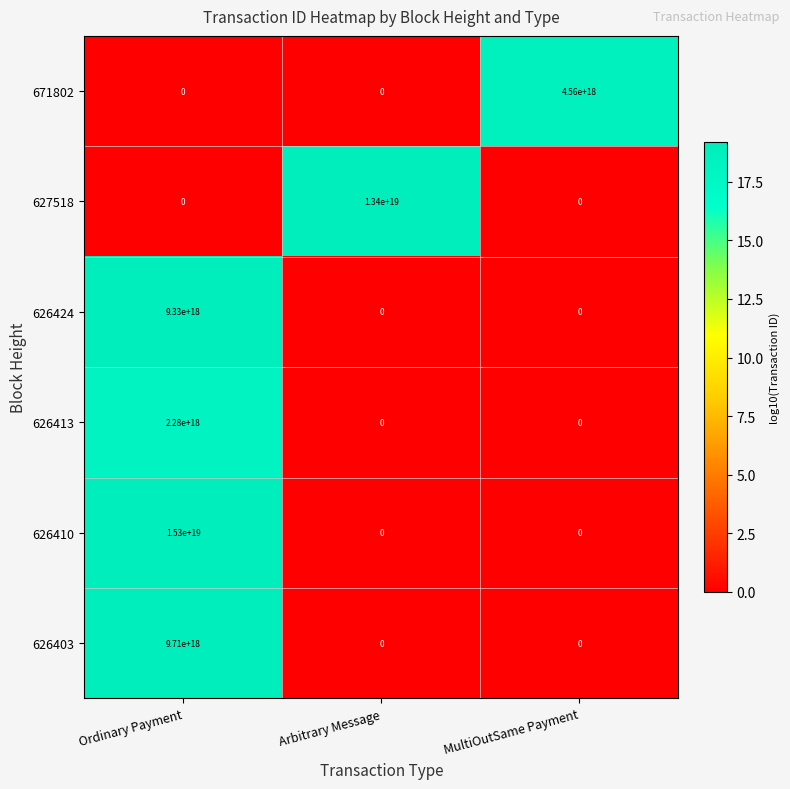

Which series has the largest total across all categories?

626410